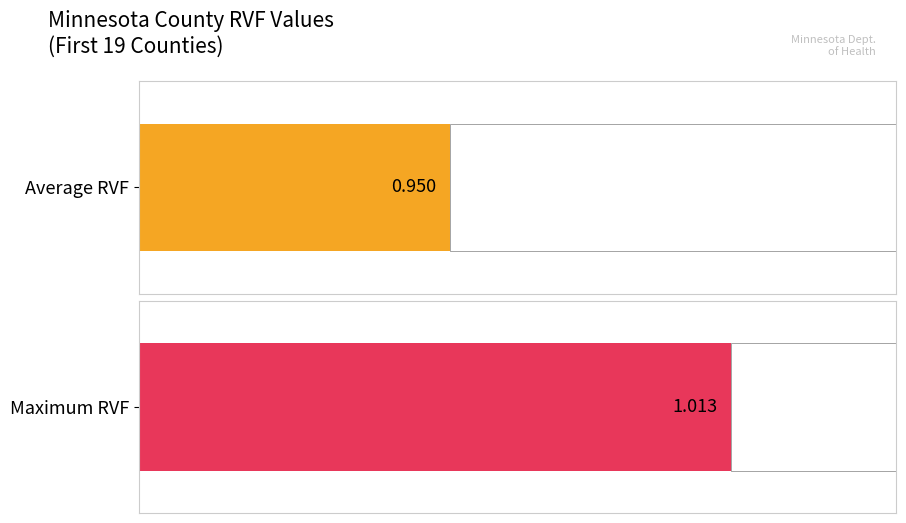

What is the difference between the maximum and minimum values?

0.1